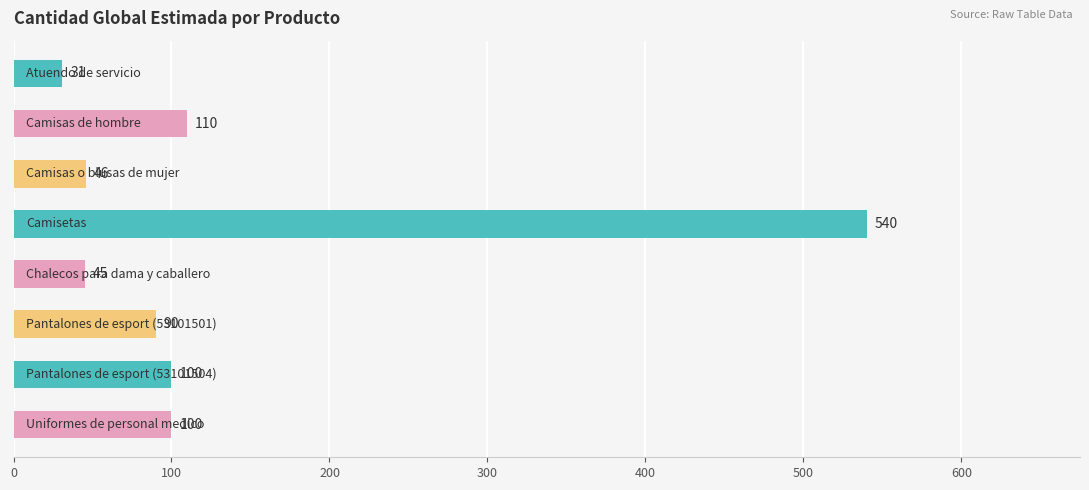

What is the greatest value displayed?

540